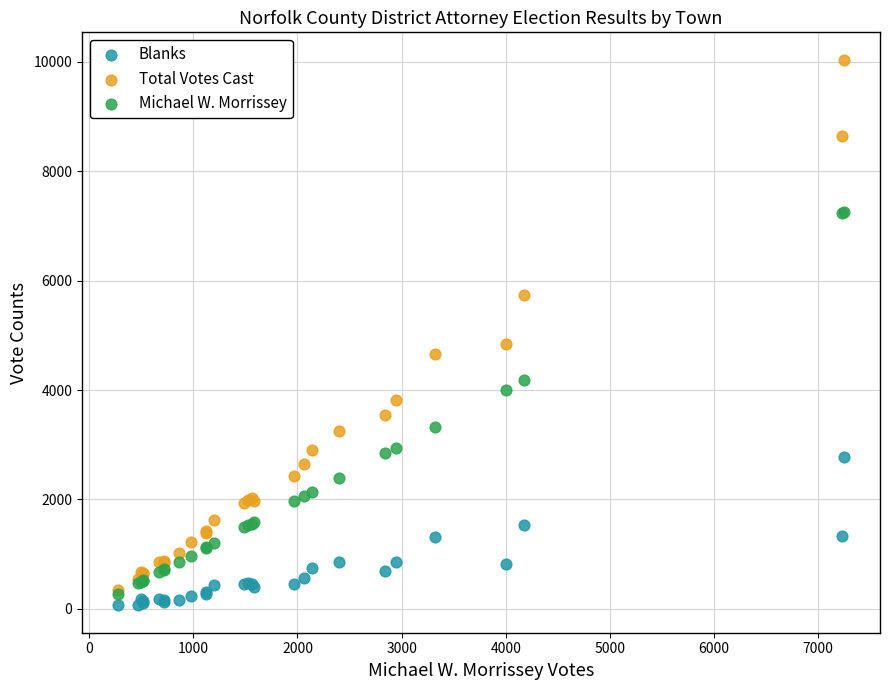

What are all the series names shown in the legend?

Blanks, Total Votes Cast, Michael W. Morrissey